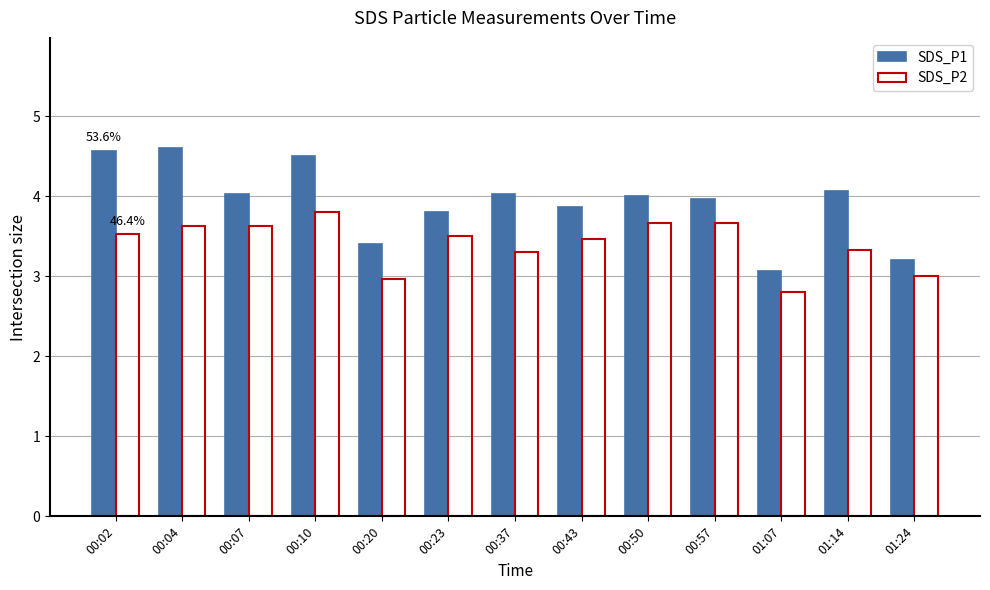

What is the spread (max minus min) of values at 00:37?

0.7